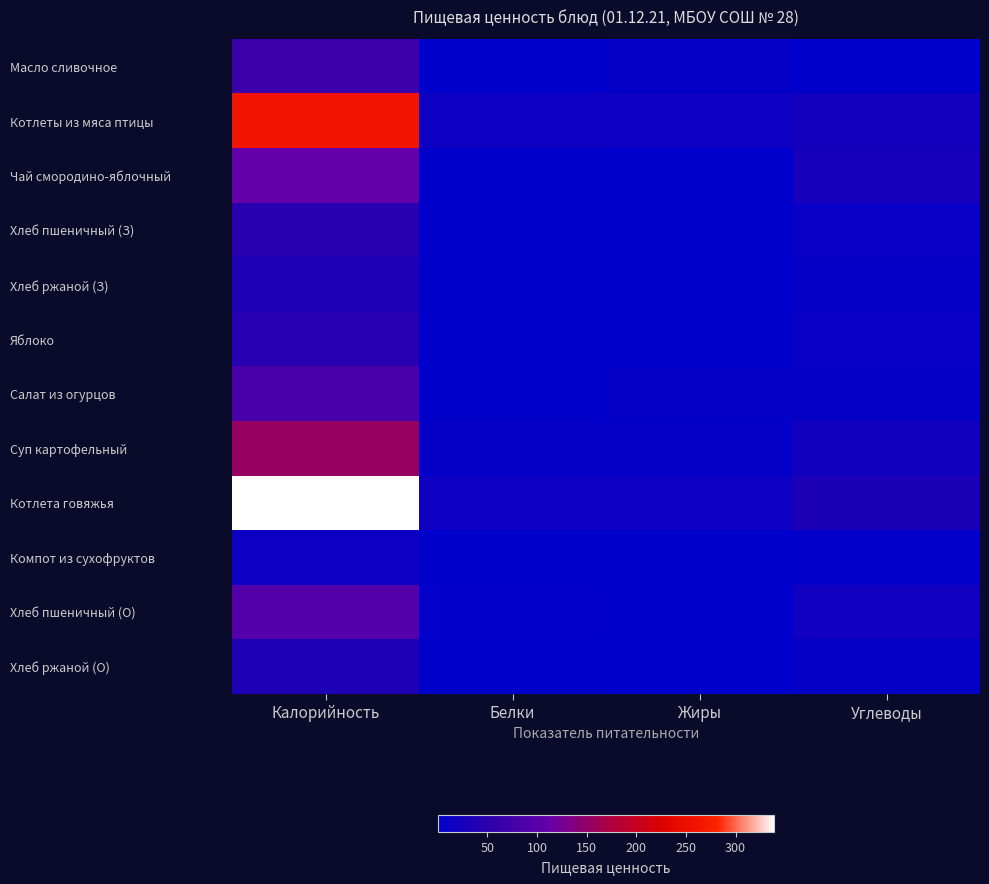

Reading left to right, extract all data points from this chart.

Масло сливочное: Калорийность=65.8	Белки=0.1	Жиры=7.2	Углеводы=0.1
Котлеты из мяса птицы: Калорийность=260.9	Белки=15.1	Жиры=12.8	Углеводы=21.4
Чай смородино-яблочный: Калорийность=110.5	Белки=0.4	Жиры=0.2	Углеводы=26.8
Хлеб пшеничный (З): Калорийность=46.9	Белки=1.5	Жиры=0.2	Углеводы=9.8
Хлеб ржаной (З): Калорийность=34.2	Белки=1.3	Жиры=0.2	Углеводы=6.7
Яблоко: Калорийность=44.4	Белки=0.4	Жиры=0.4	Углеводы=9.8
Салат из огурцов: Калорийность=79.7	Белки=0.8	Жиры=6.0	Углеводы=5.6
Суп картофельный: Калорийность=153.3	Белки=5.5	Жиры=5.2	Углеводы=21.0
Котлета говяжья: Калорийность=339.1	Белки=14.9	Жиры=16.8	Углеводы=32.1
Компот из сухофруктов: Калорийность=16.1	Белки=0.6	Жиры=0.1	Углеводы=3.2
Хлеб пшеничный (О): Калорийность=93.8	Белки=3.0	Жиры=0.3	Углеводы=19.7
Хлеб ржаной (О): Калорийность=34.2	Белки=1.3	Жиры=0.2	Углеводы=6.7